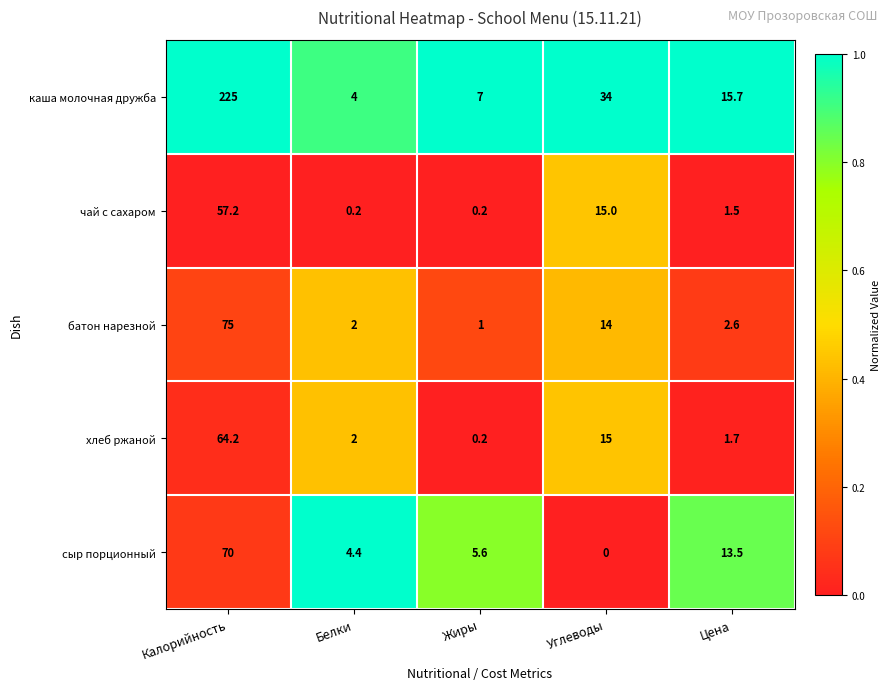

How many distinct data groups are displayed?

5